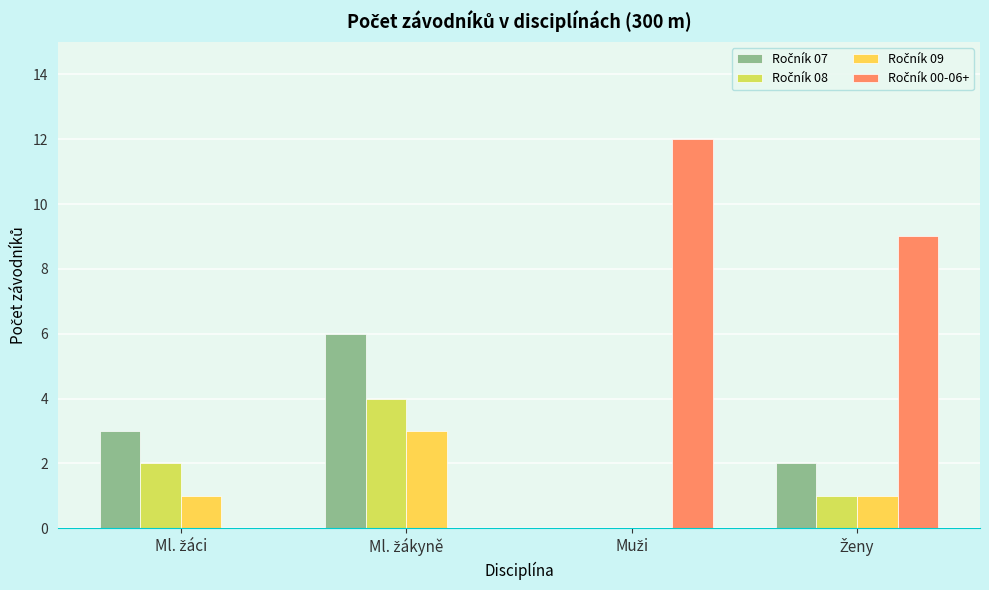

What is the maximum value shown in the chart?

12